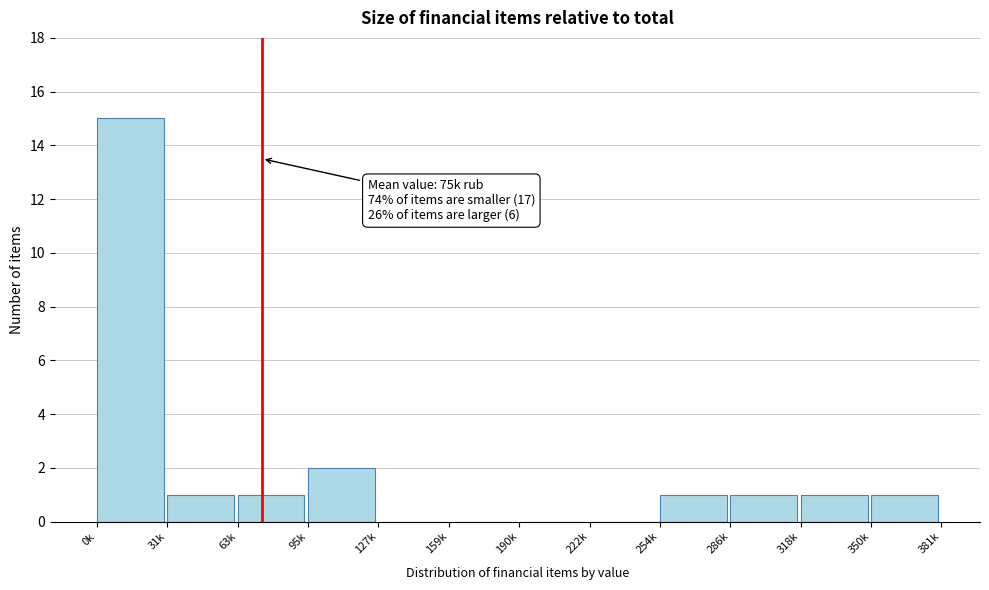

Reading left to right, transcribe all the data shown in this chart.

0k=15	31k=1	63k=1	95k=2	127k=0	159k=0	190k=0	222k=0	254k=1	286k=1	318k=1	350k=1